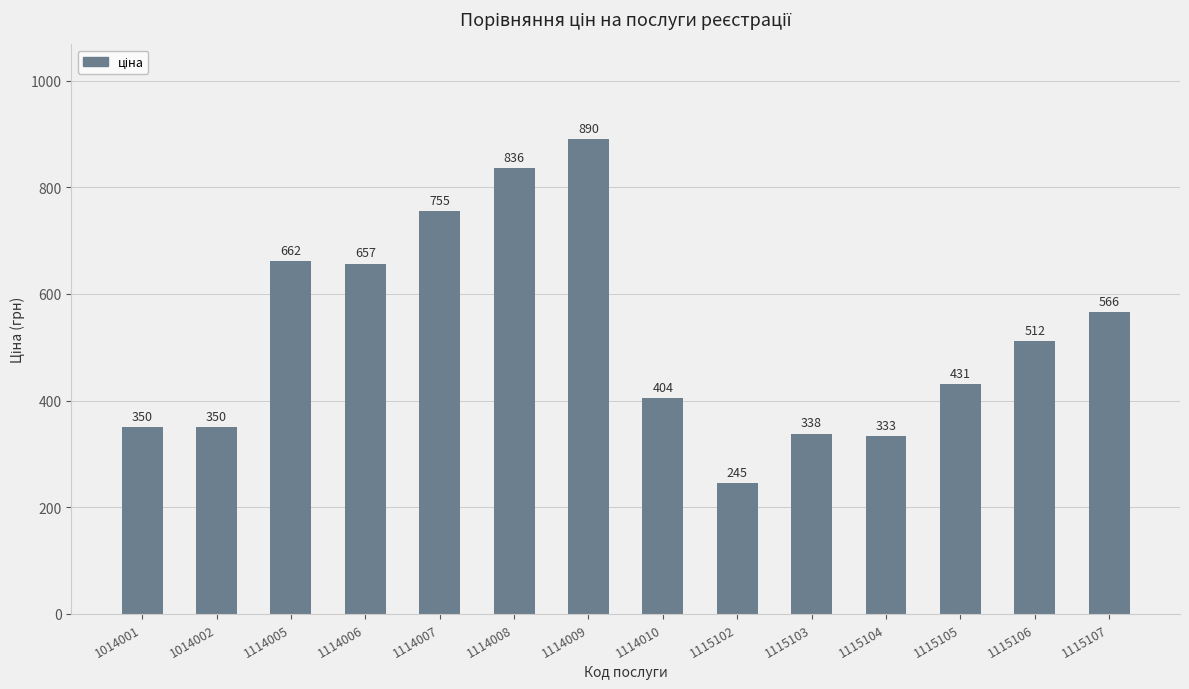

At which label does the data first exceed 512?

1114005